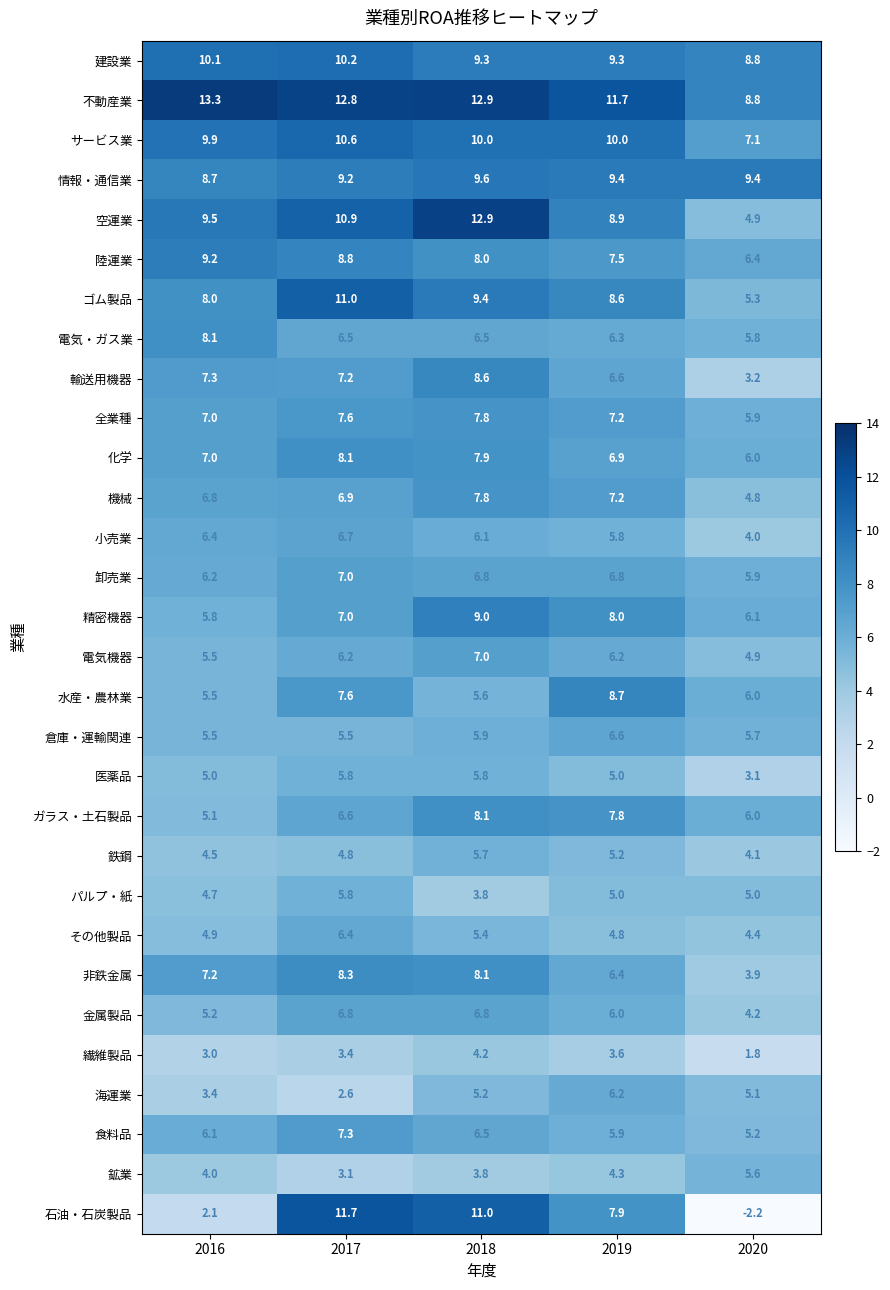

Which label corresponds to the largest value in the chart?

2016